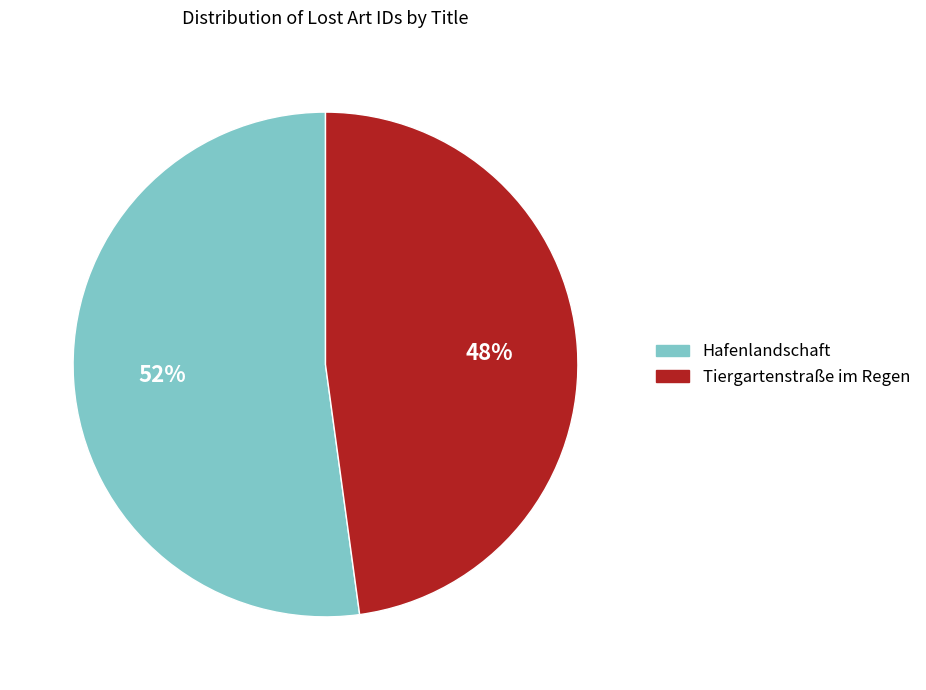

To the nearest percent, what percentage of the pie is Hafenlandschaft?

52%